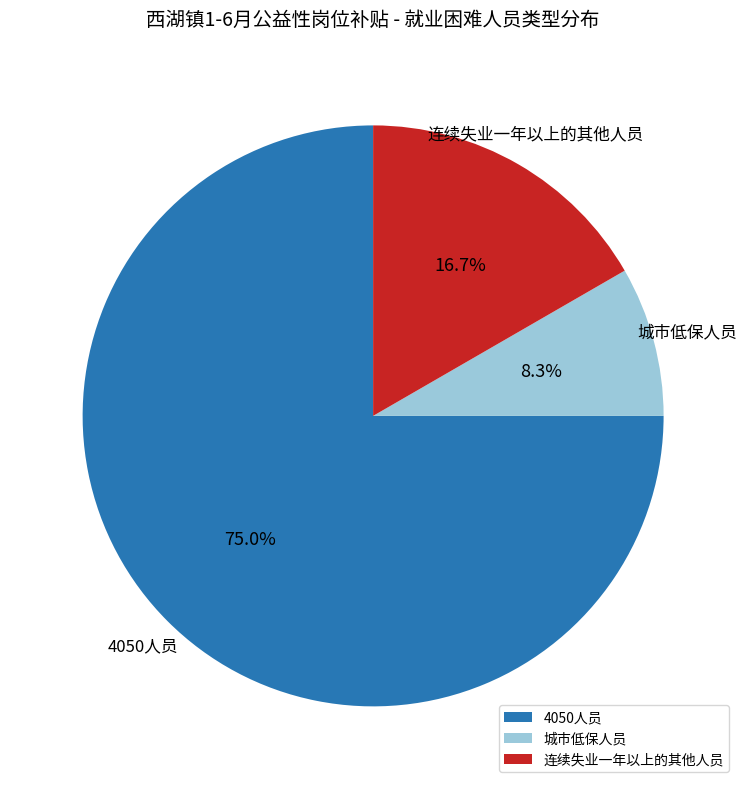

To the nearest percent, what is the difference between the 连续失业一年以上的其他人员 and 城市低保人员 slice percentages?

8%